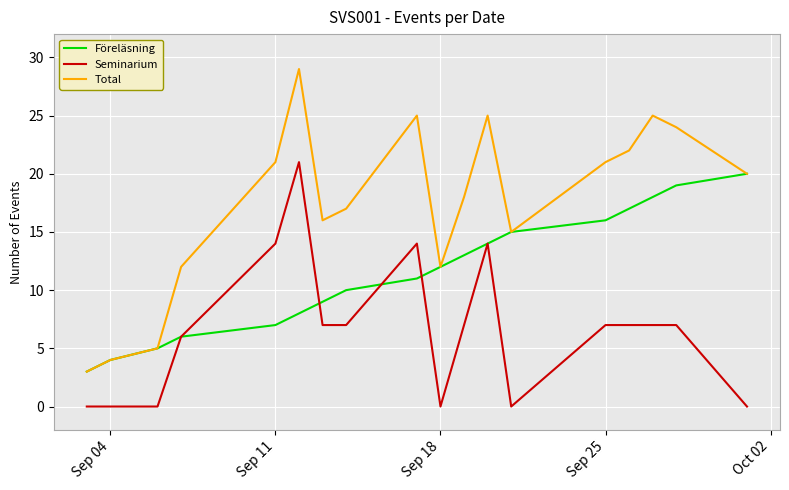

Which series has the largest total across all categories?

Total